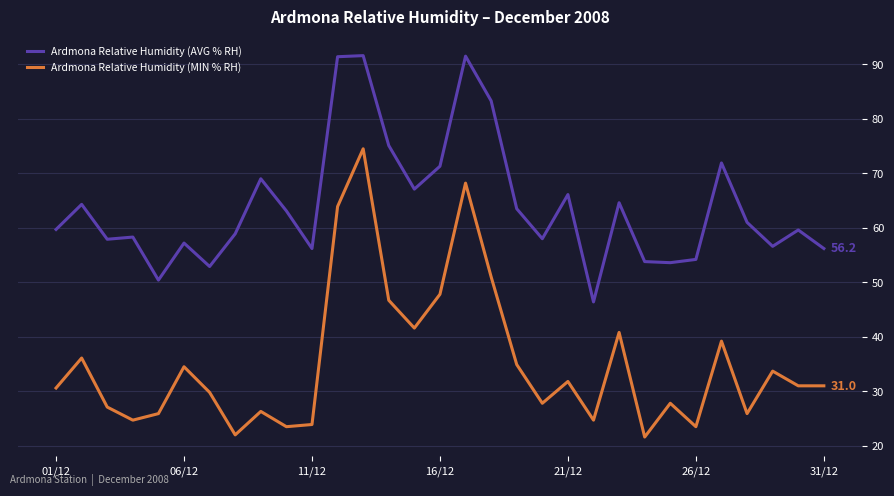

What is the maximum value for Ardmona Relative Humidity (AVG % RH)?

91.6